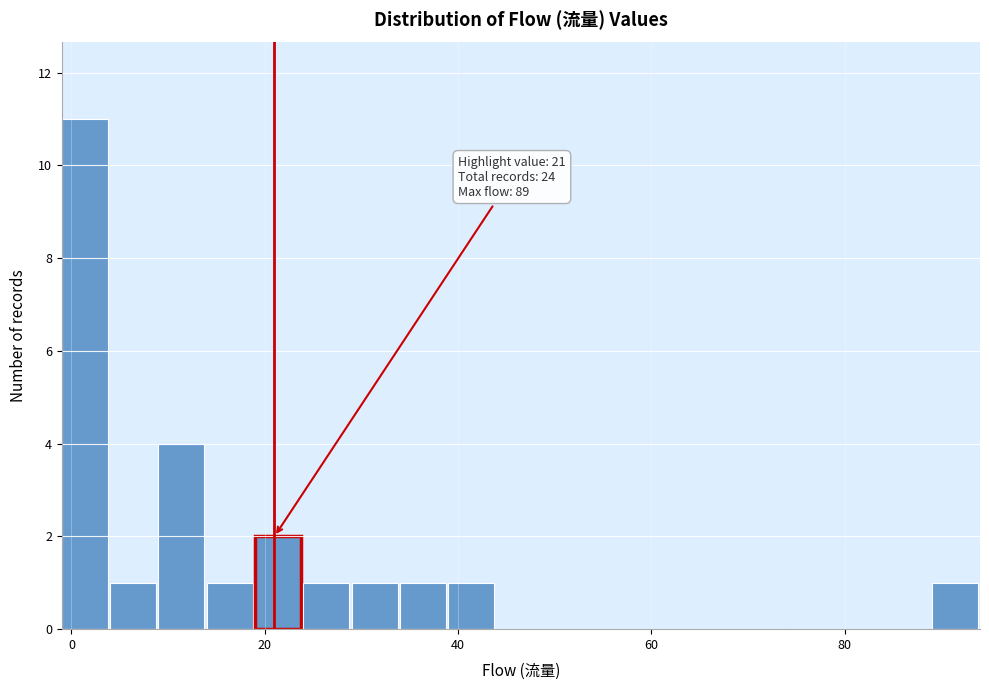

Around what value on the x-axis is the tallest bar? Give the approximate position of its centre, as read against the axis.

2